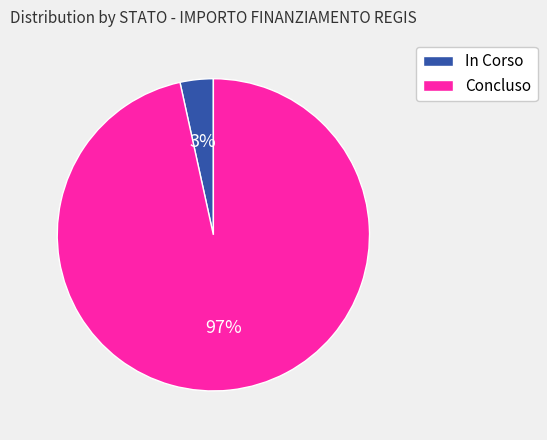

To the nearest percent, what portion does In Corso represent?

3%